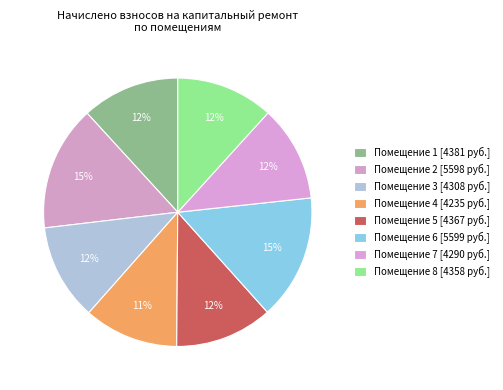

How many segments does this pie chart have?

8